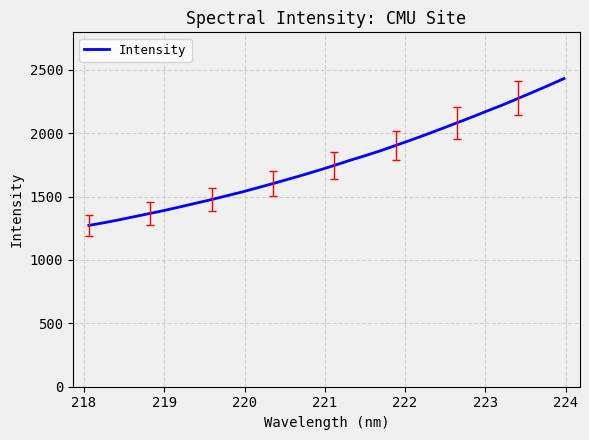

What is the smallest value displayed?

1273.0